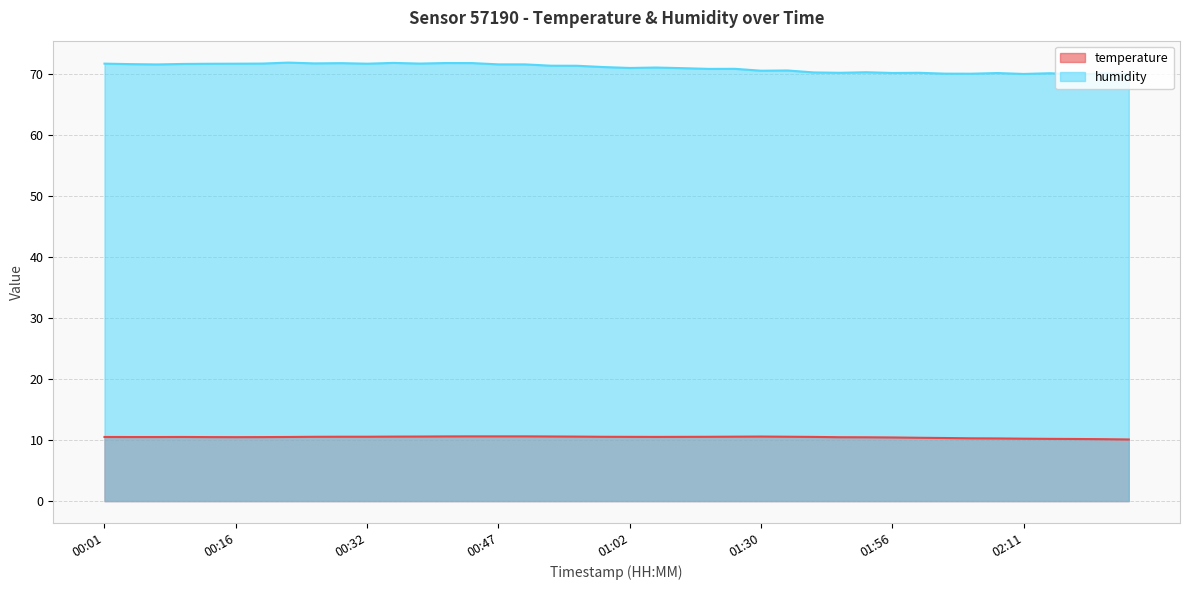

Reading left to right, list all the values displayed in this chart.

temperature: 10.5	10.5	10.5	10.5	10.5	10.5	10.5	10.5	10.5	10.6	10.6	10.6	10.6	10.6	10.6	10.6	10.6	10.6	10.6	10.5	10.5	10.5	10.5	10.5	10.6	10.6	10.6	10.5	10.5	10.5	10.4	10.4	10.3	10.3	10.3	10.2	10.2	10.2	10.2	10.1
humidity: 71.7	71.6	71.6	71.7	71.7	71.7	71.7	71.9	71.7	71.8	71.7	71.8	71.7	71.8	71.8	71.6	71.6	71.4	71.3	71.1	71.0	71.1	71.0	70.8	70.8	70.5	70.6	70.3	70.2	70.3	70.2	70.2	70.1	70.0	70.2	70.0	70.1	69.9	70.1	70.0